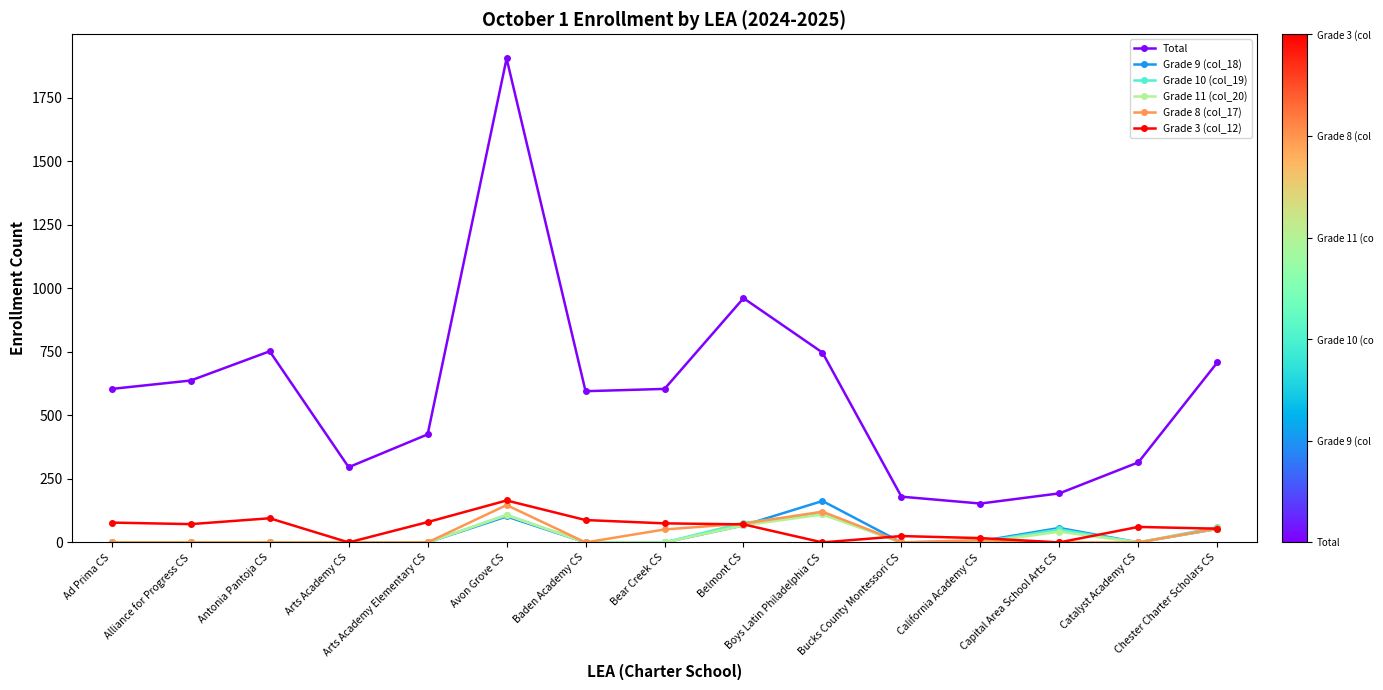

Which series has the widest spread of values?

Total